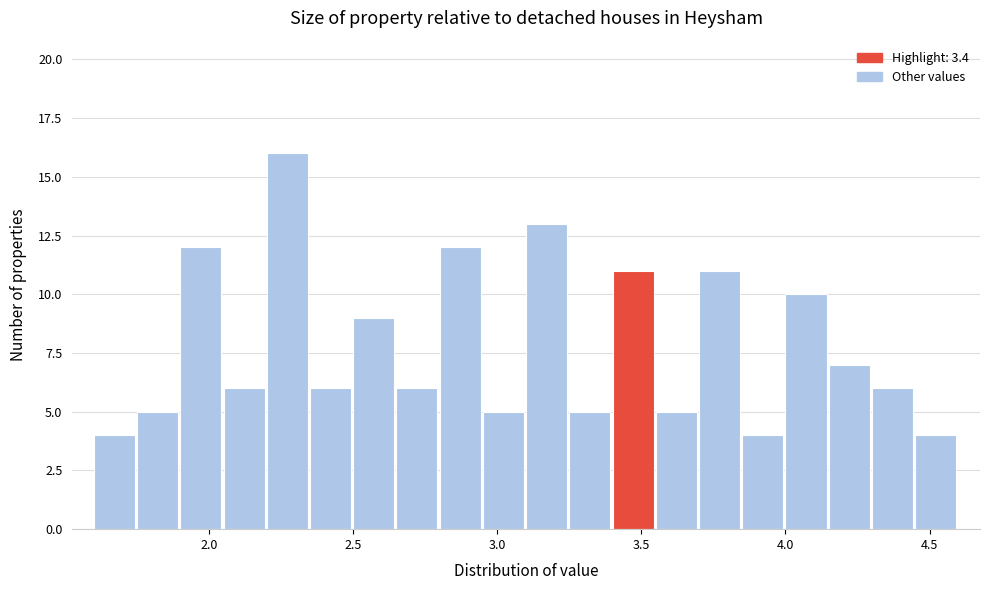

Around what value on the x-axis is the tallest bar? Give the approximate position of its centre, as read against the axis.

2.25